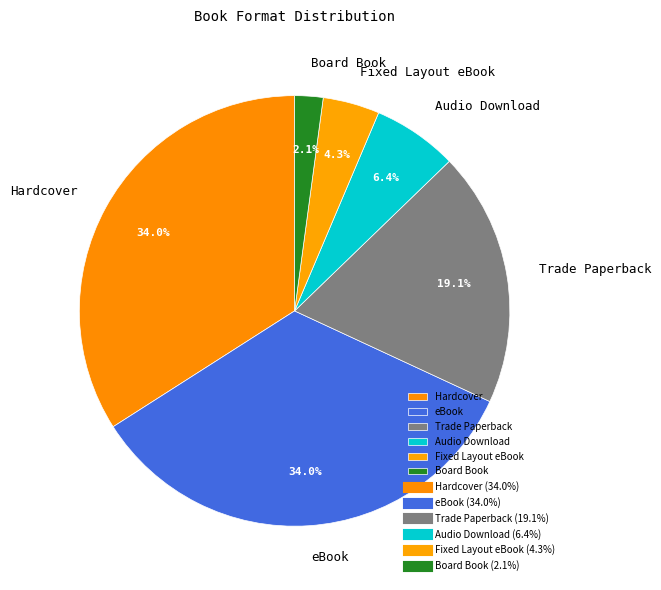

How much of the chart is everything except Trade Paperback?

80.9%